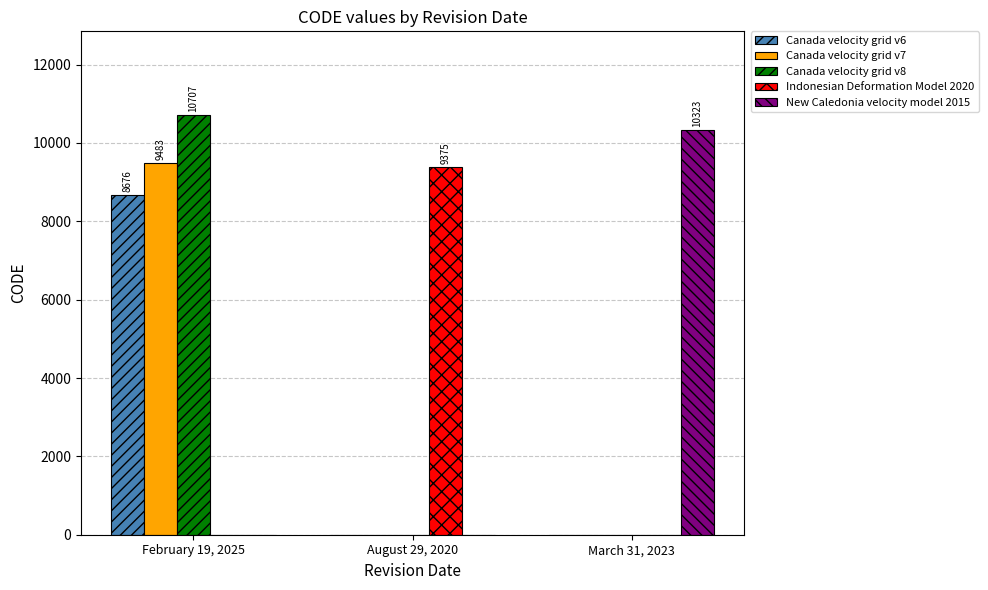

Which category has the highest value across all series?

February 19, 2025